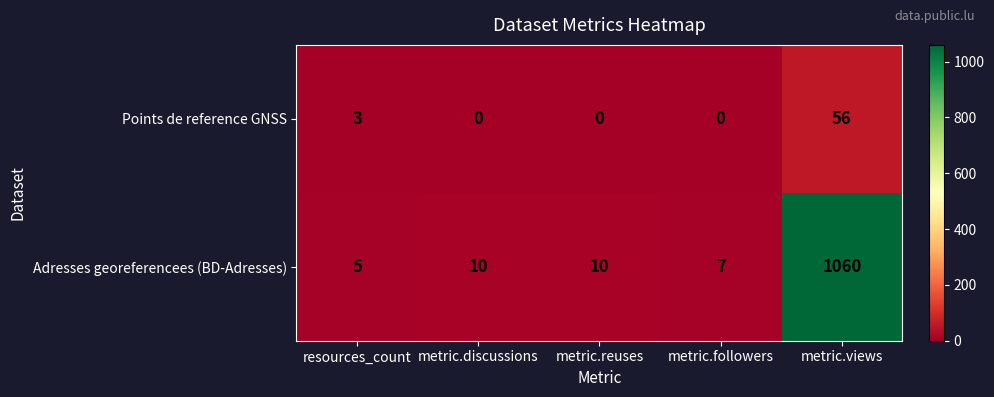

Between metric.discussions and metric.followers, which series saw the biggest shift?

Adresses georeferencees (BD-Adresses)